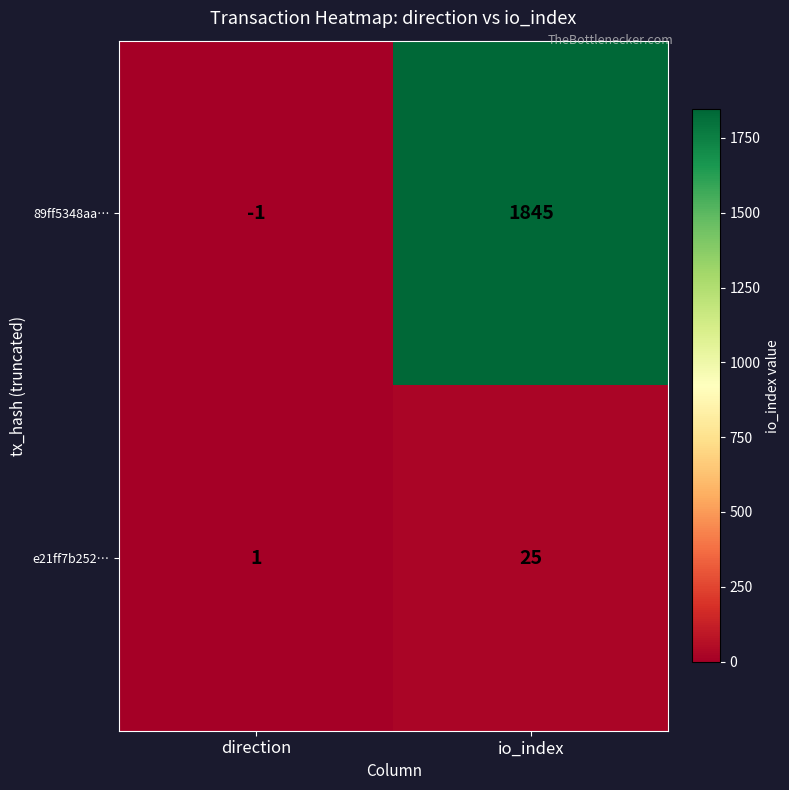

Which series has the widest spread of values?

89ff5348aa…